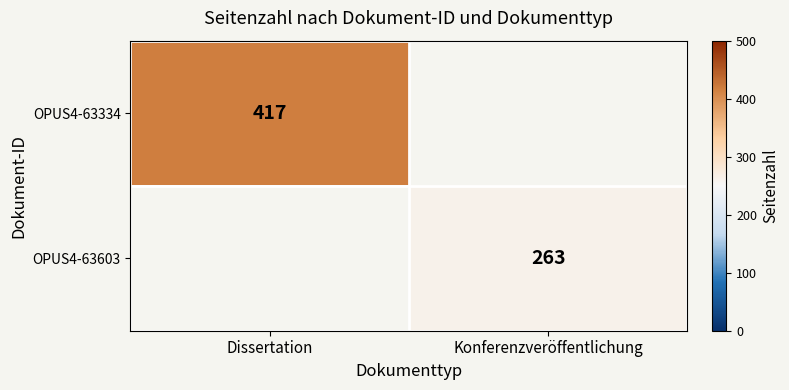

What is the maximum value shown in the chart?

417.0